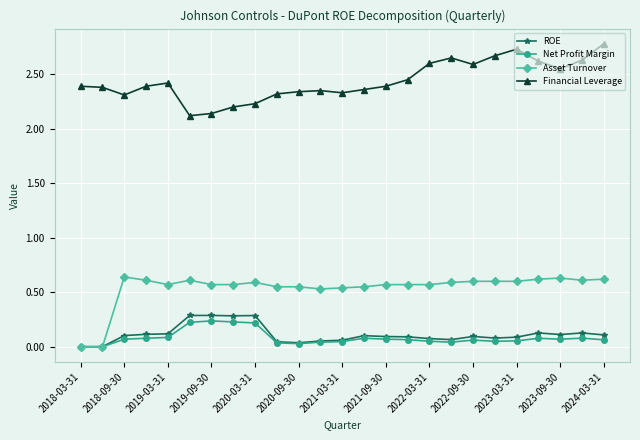

What is the maximum value shown in the chart?

2.8